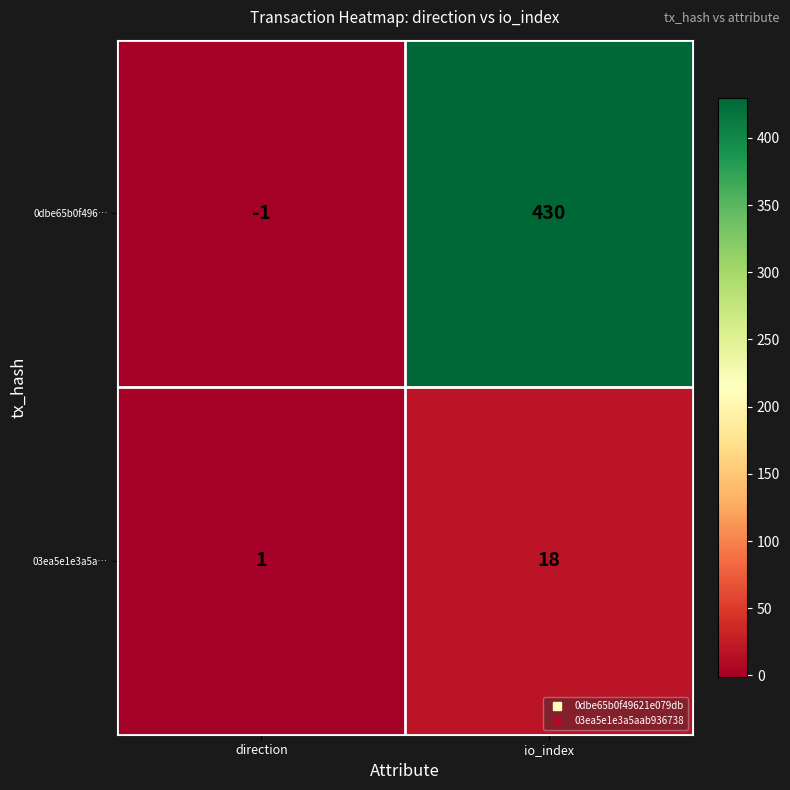

True or false: 03ea5e1e3a5a… has a value of 8 at io_index.

False